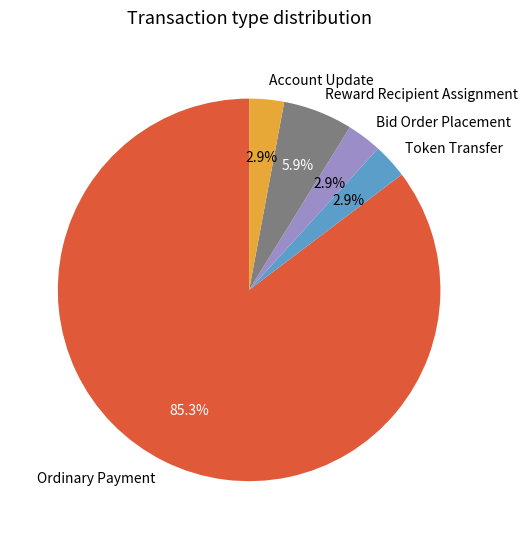

How many segments does this pie chart have?

5